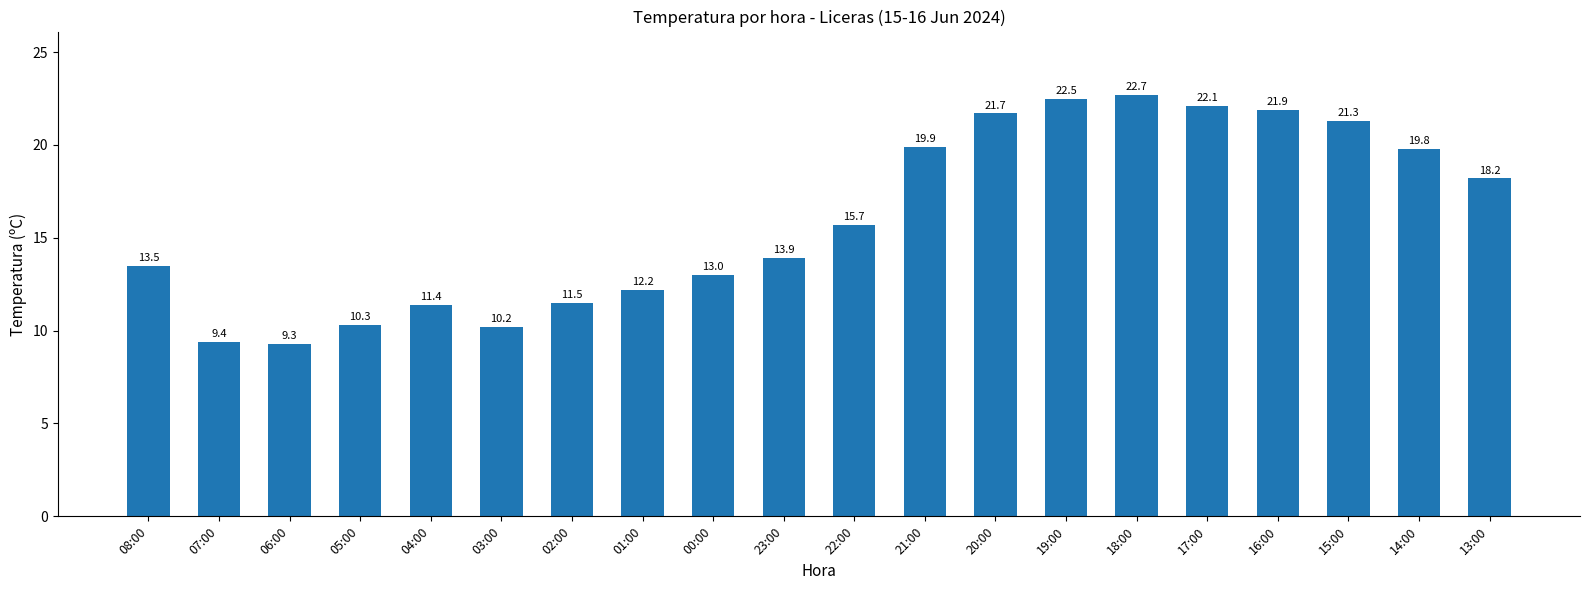

True or false: the data shows 18.2 at 13:00.

True